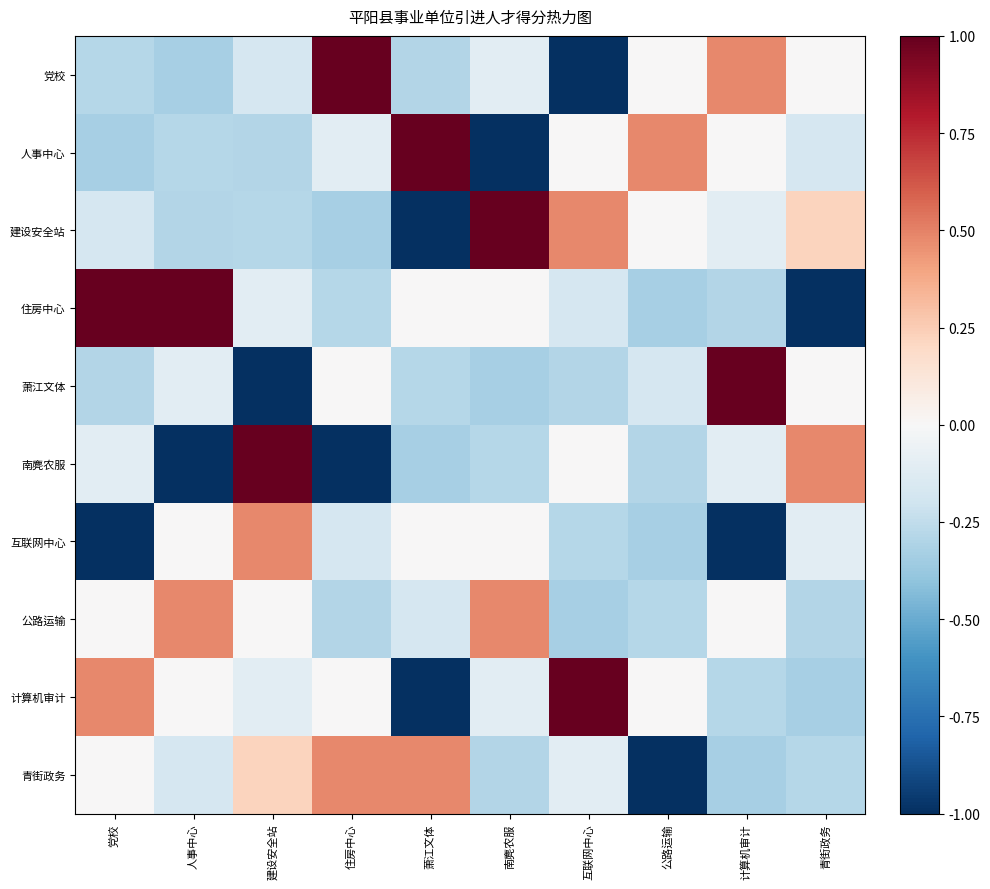

Count the number of categories in the chart.

10